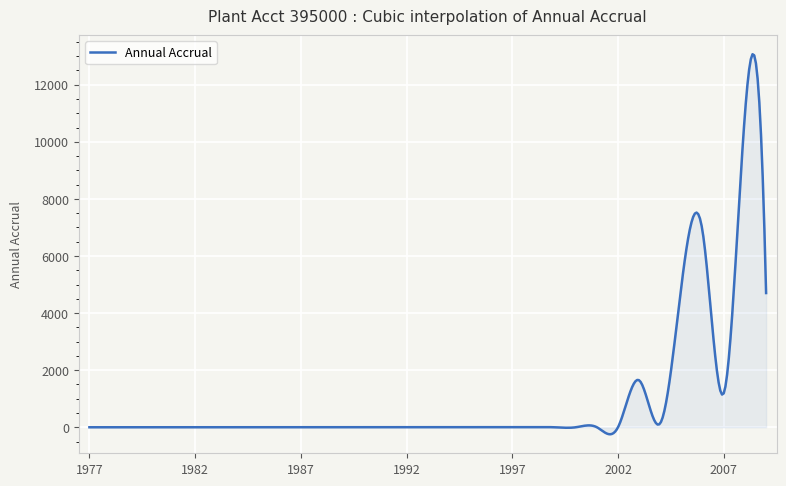

At which category does the data reach its first local valley?

2004